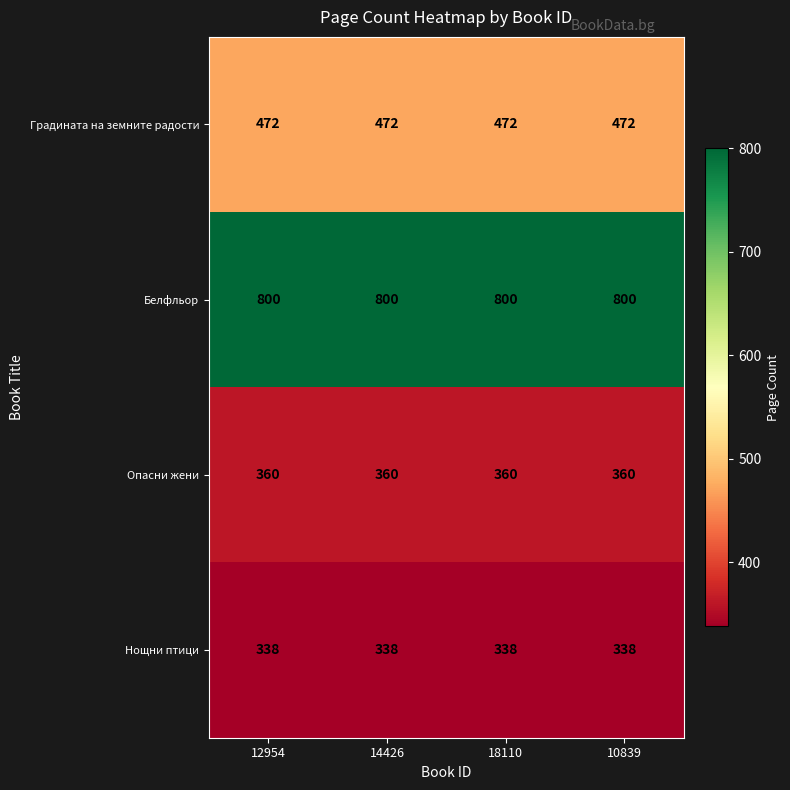

How many categories are shown in the chart?

4